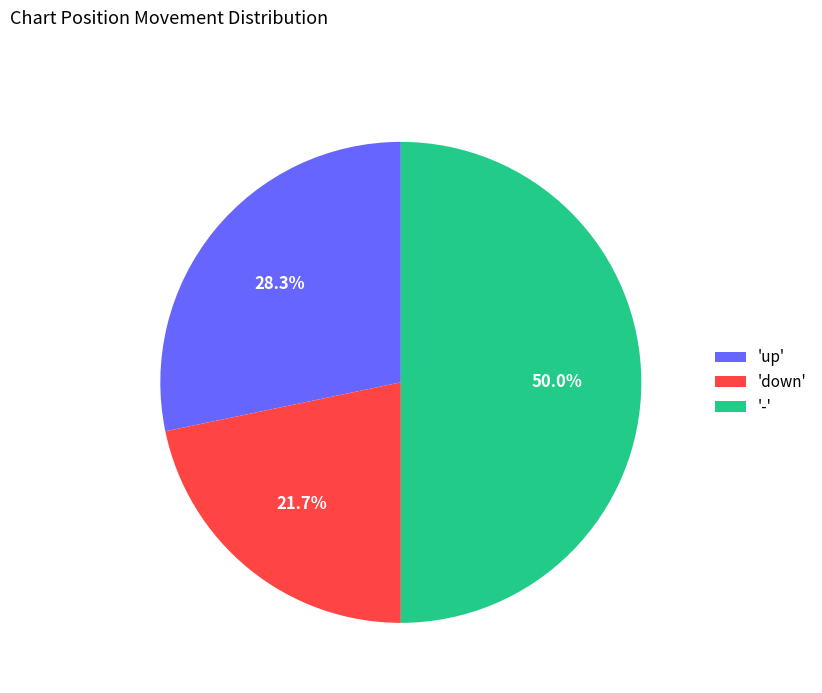

Is 'down' the majority of the pie?

No